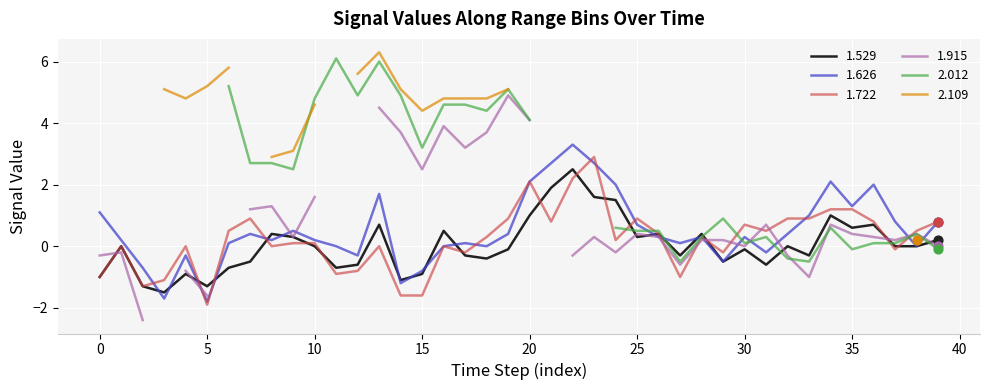

What is the minimum value for 1.529?

-1.5